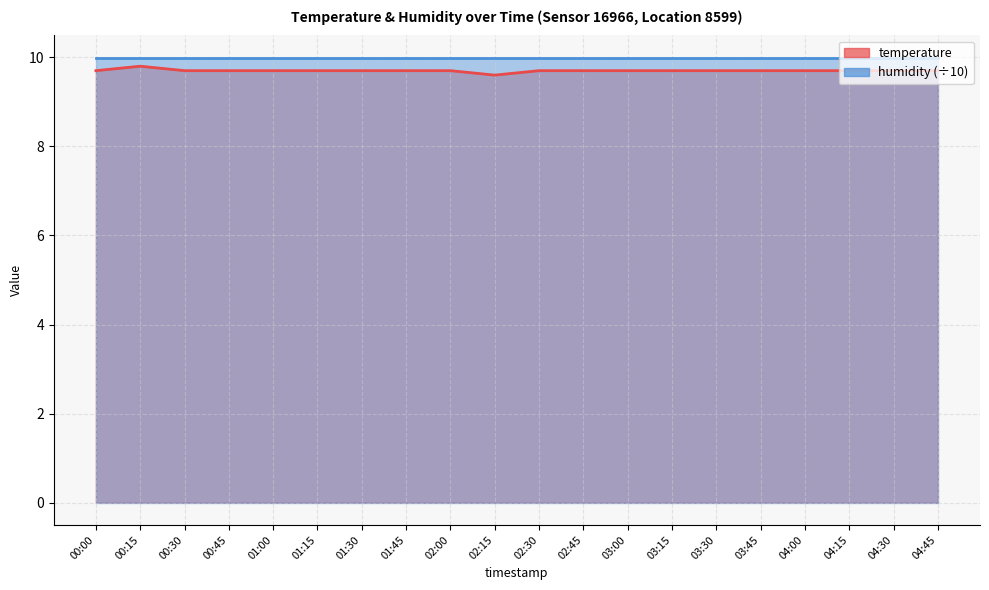

What is the label of the 17th point from the right?

00:45